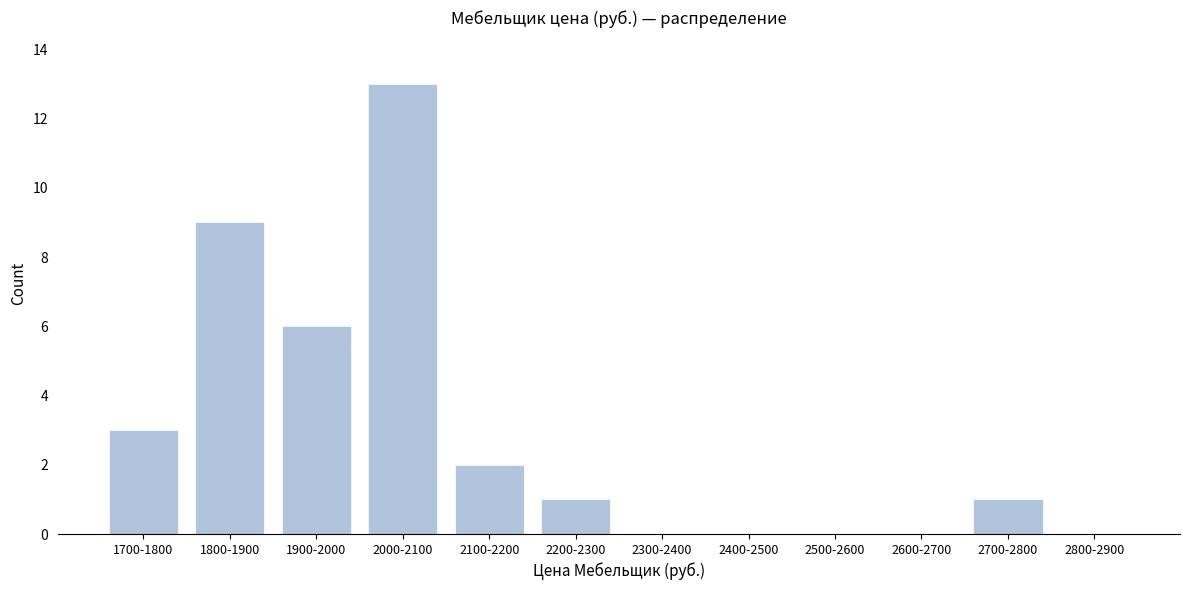

Reading left to right, extract all data points from this chart.

1700-1800=3	1800-1900=9	1900-2000=6	2000-2100=13	2100-2200=2	2200-2300=1	2300-2400=0	2400-2500=0	2500-2600=0	2600-2700=0	2700-2800=1	2800-2900=0